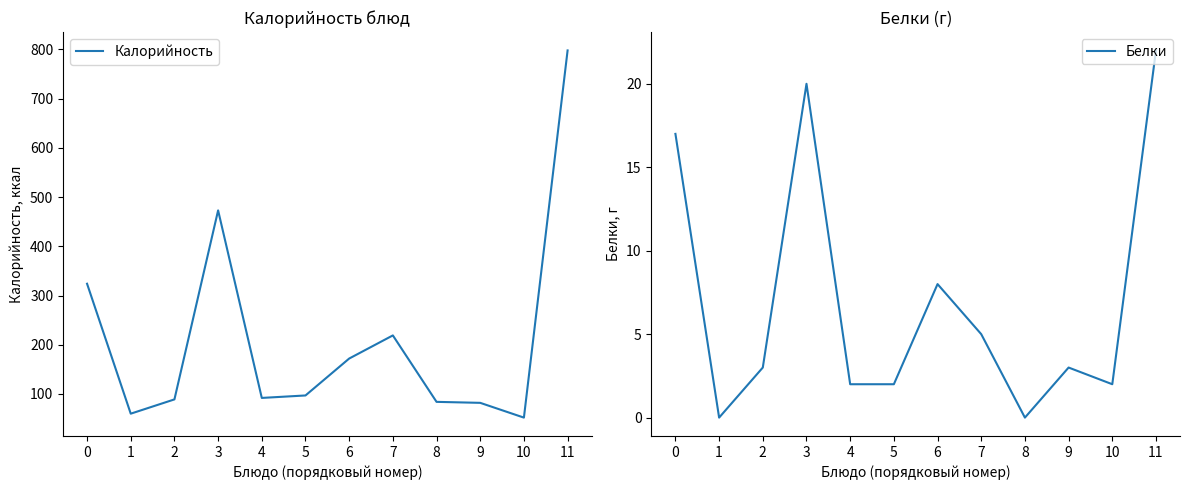

True or false: Белки and Калорийность intersect in this chart.

False